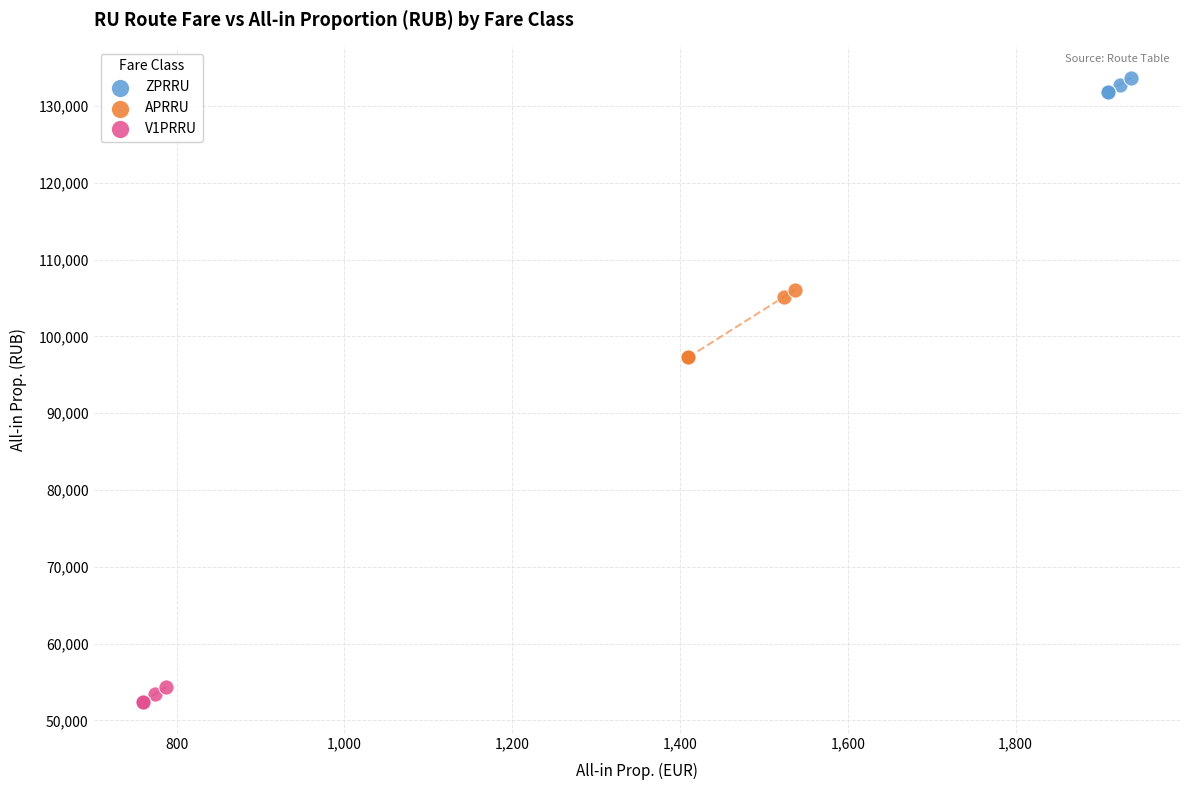

Which series reaches the minimum Y coordinate?

V1PRRU